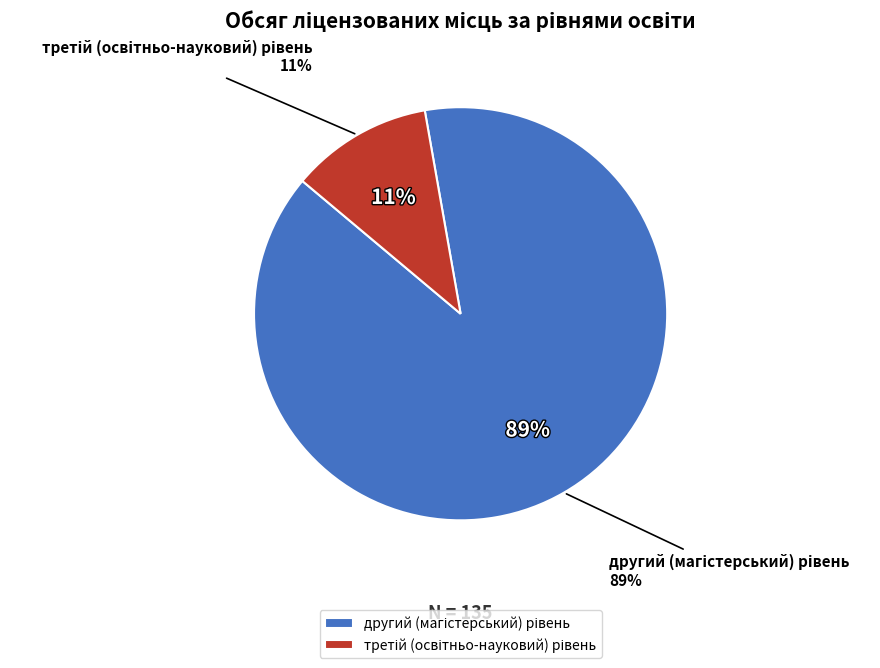

Rank the categories by value from lowest to highest.

третій (освітньо-науковий) рівень, другий (магістерський) рівень